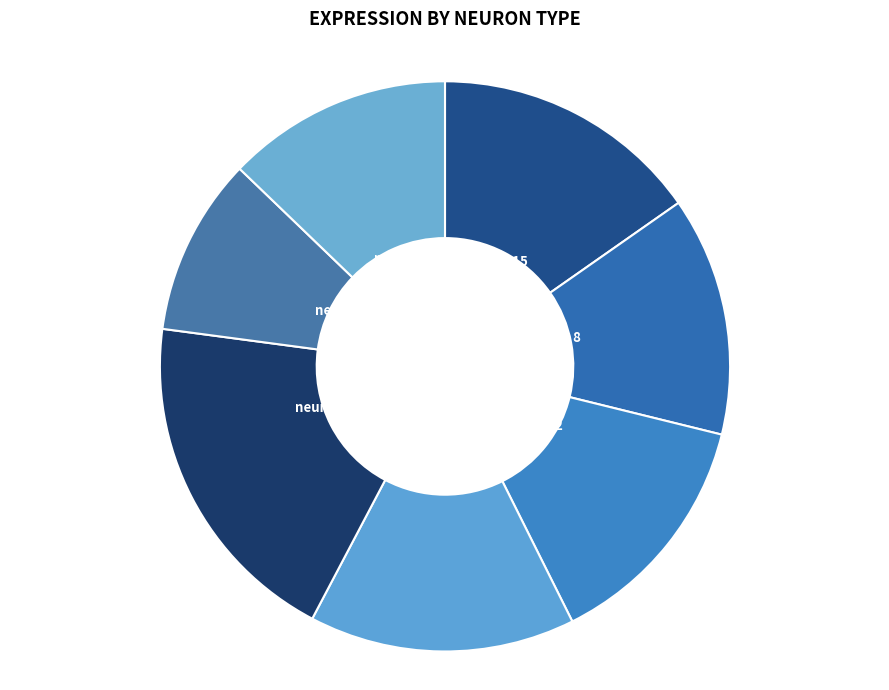

True or false: neuron 22 accounts for 19% of the total.

False